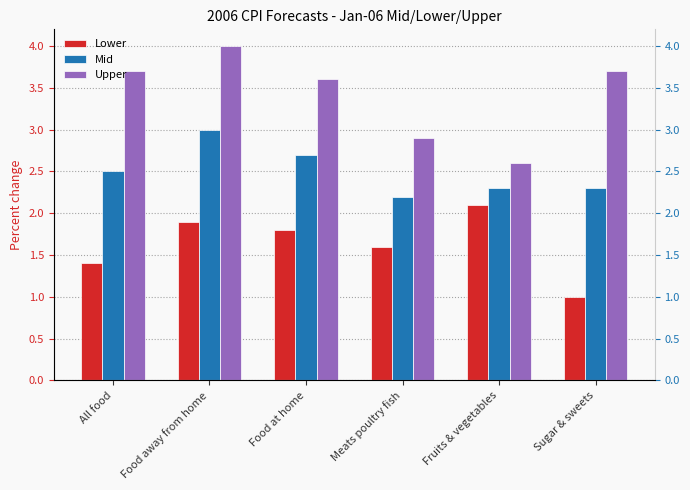

What is the label of the 3rd bar from the left?

Food at home